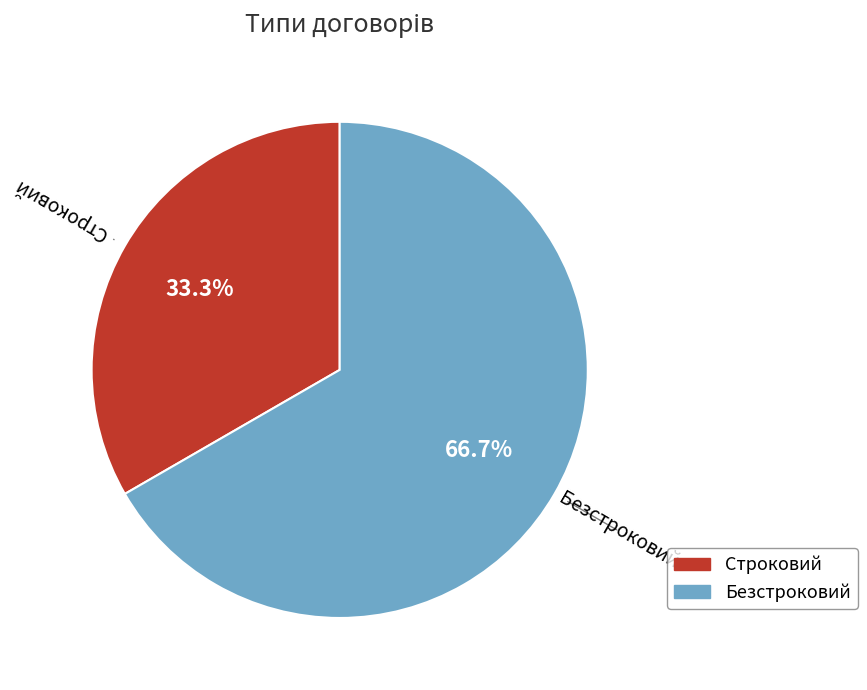

What percentage is the Безстроковий slice, to the nearest percent?

67%